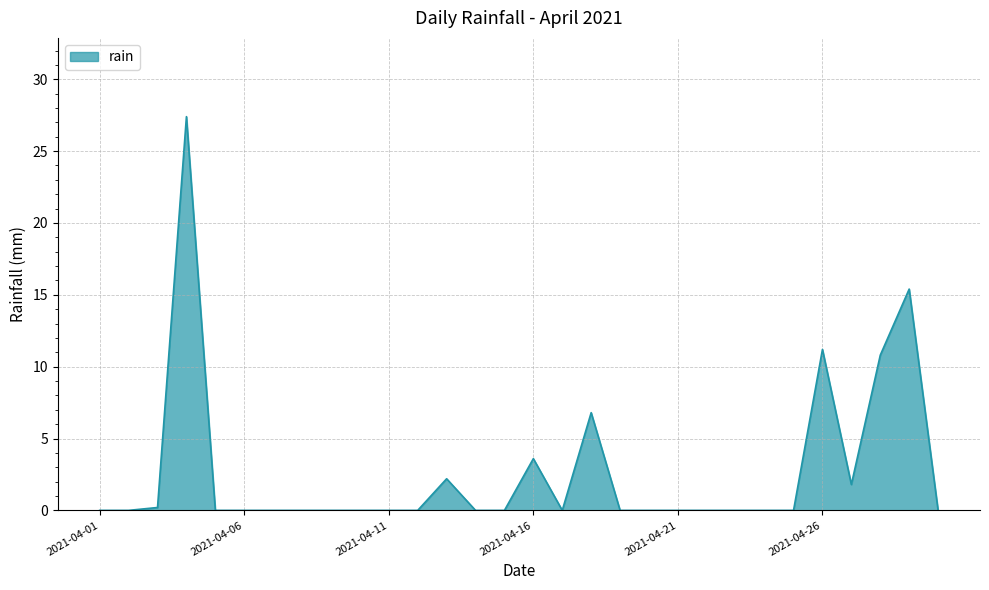

What is the maximum value shown in the chart?

27.4